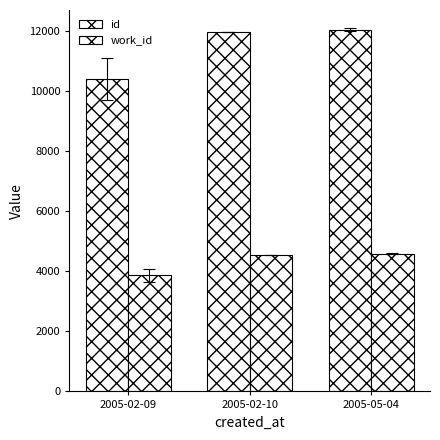

At how many categories does at least one series exceed 7812?

3